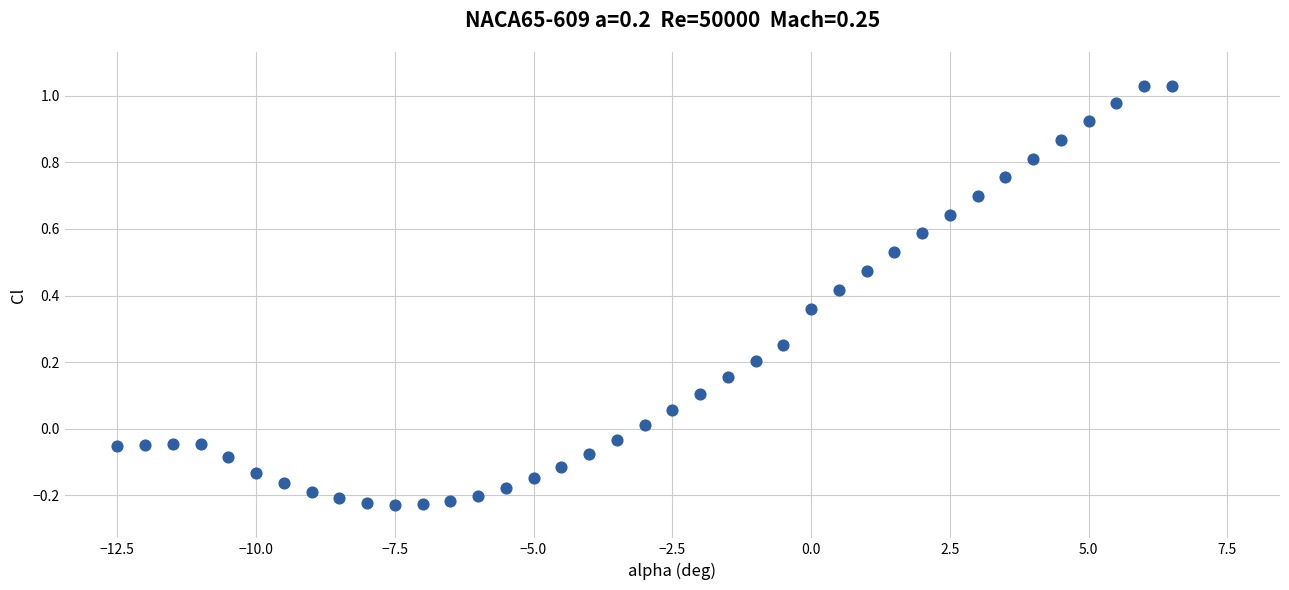

What is the range of X values (max minus min)?

19.0